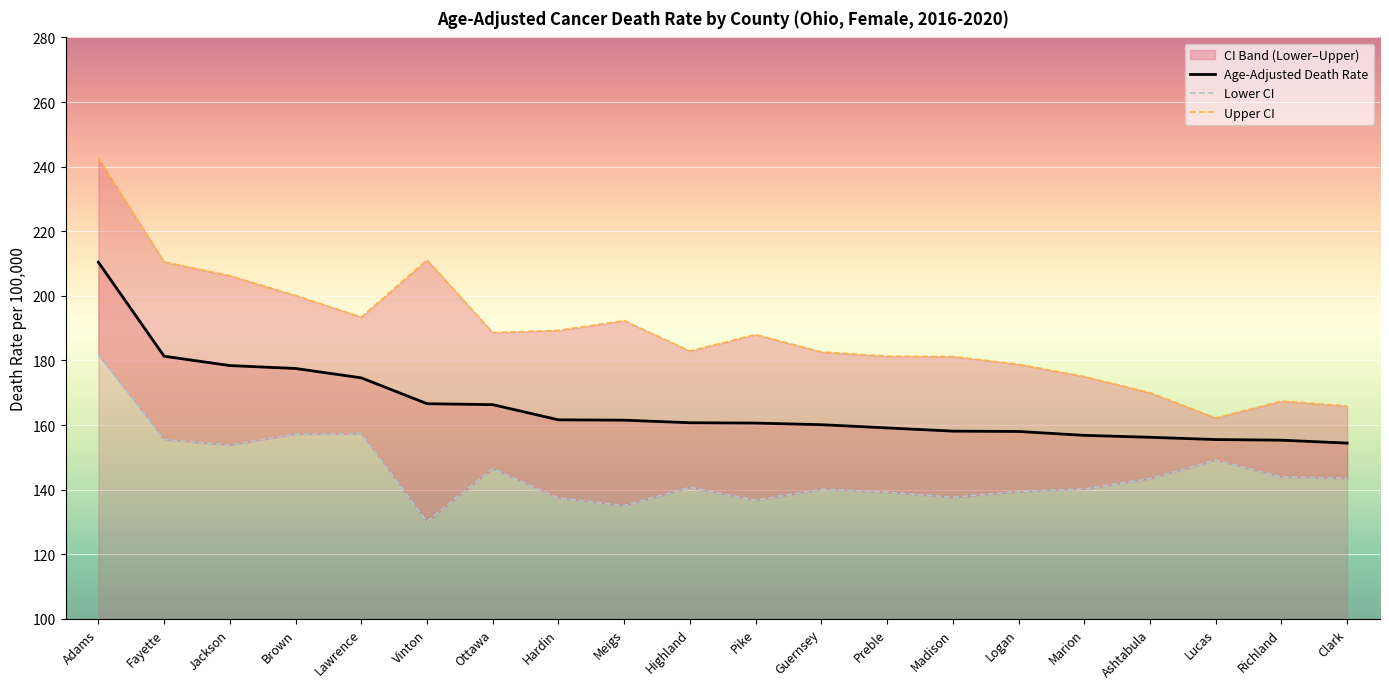

Is it true that Age-Adjusted Death Rate equals 278.7 at Brown?

False